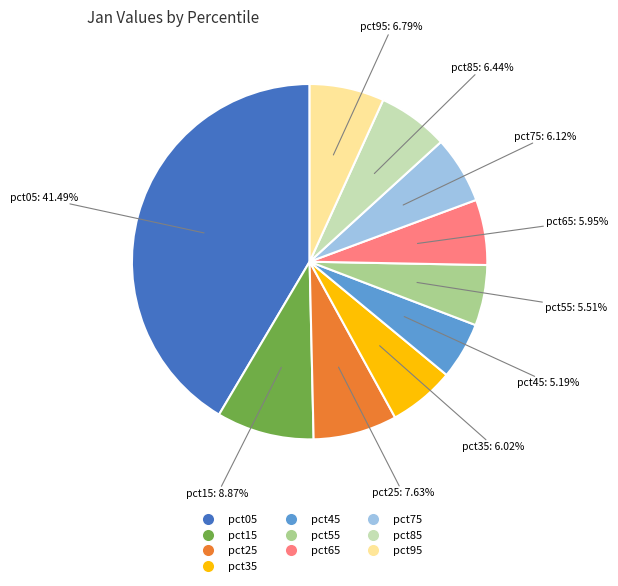

To the nearest percent, what portion does pct85 represent?

6%